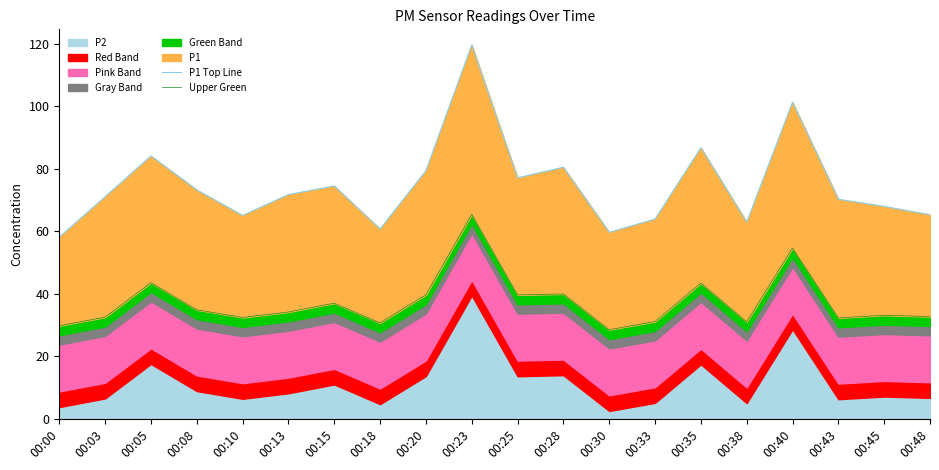

True or false: Upper Green and P1 Top Line intersect in this chart.

False